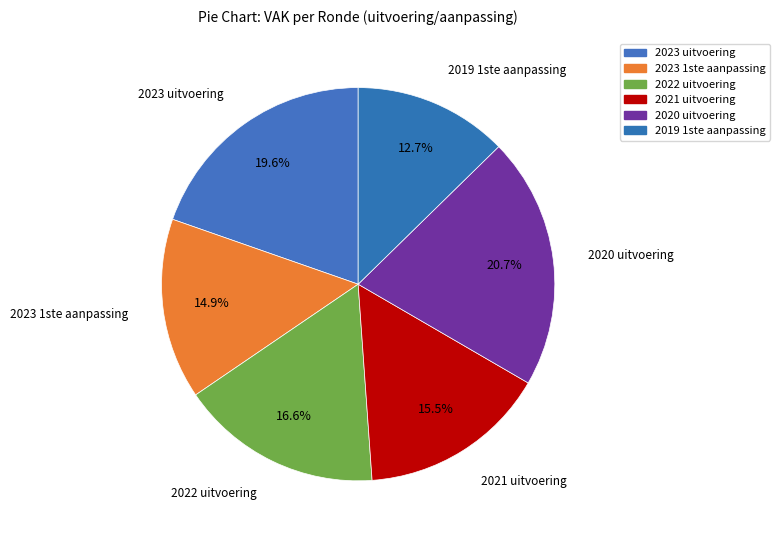

To the nearest percent, what is the average slice percentage?

17%